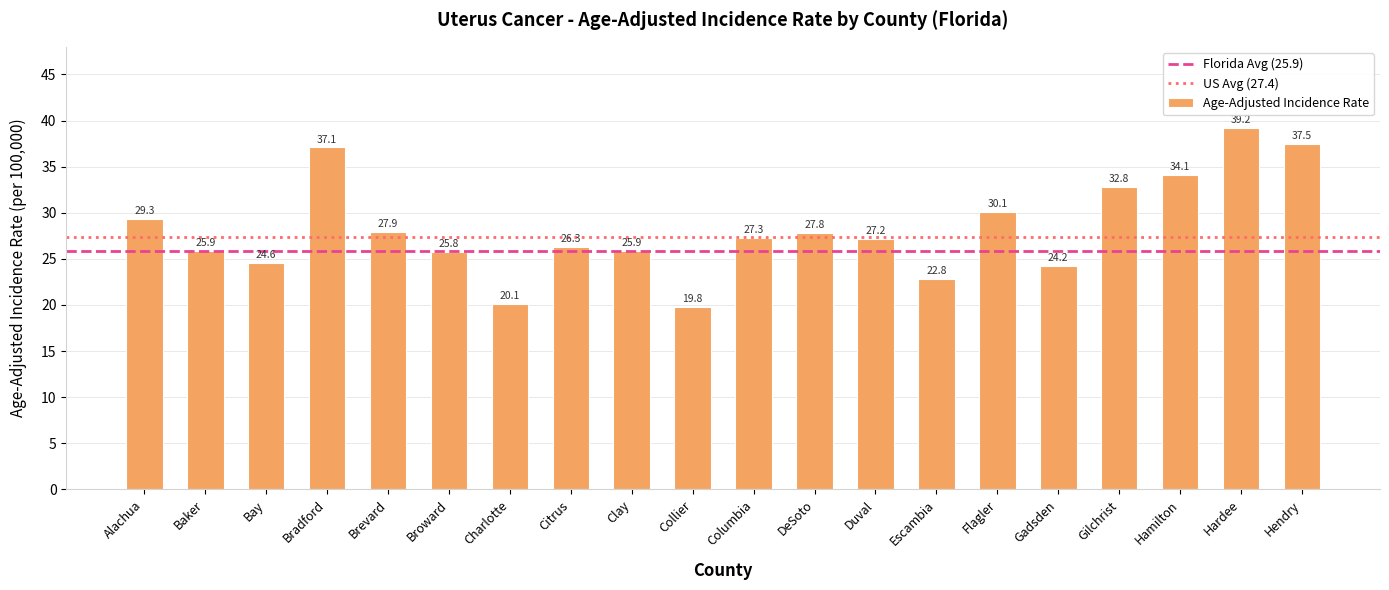

Which has a higher value, Citrus or Brevard?

Brevard